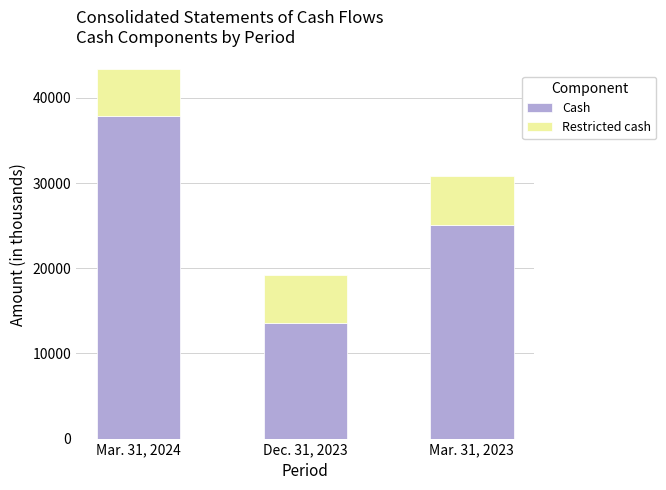

Is it true that Cash equals 5817 at Mar. 31, 2023?

False